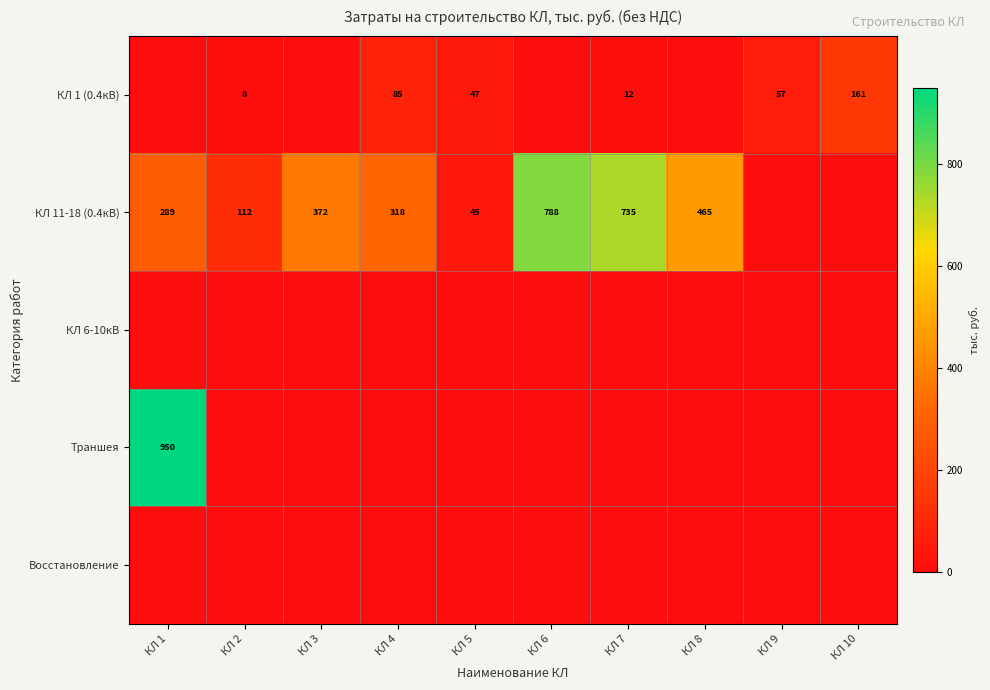

The value of КЛ 11-18 (0.4кВ) at КЛ 3 is 507. True or false?

False